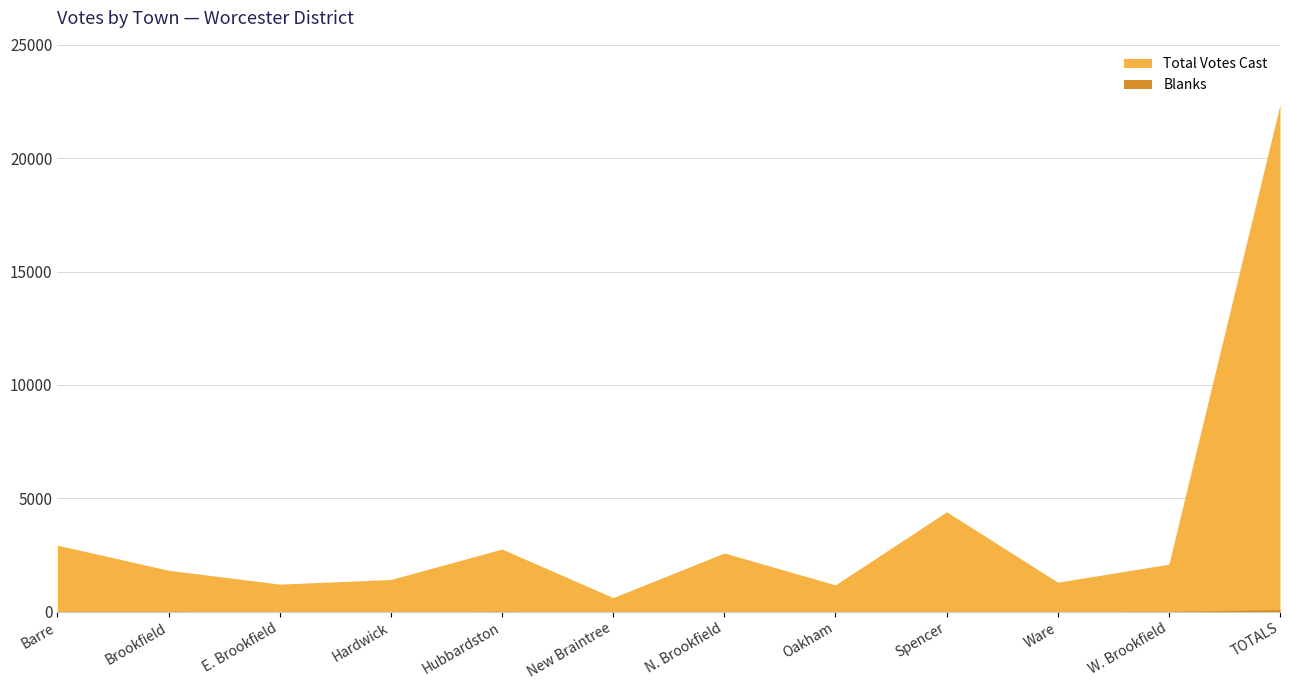

What is the difference between the maximum and minimum values in the Blanks series?

91